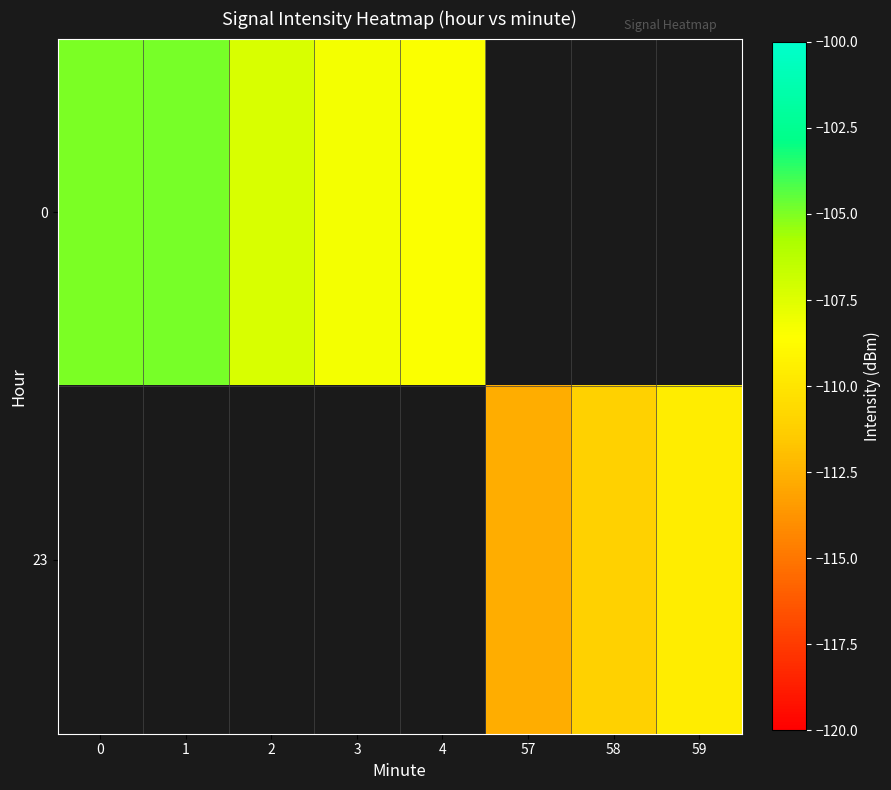

How many negative values does the 0 series have?

5